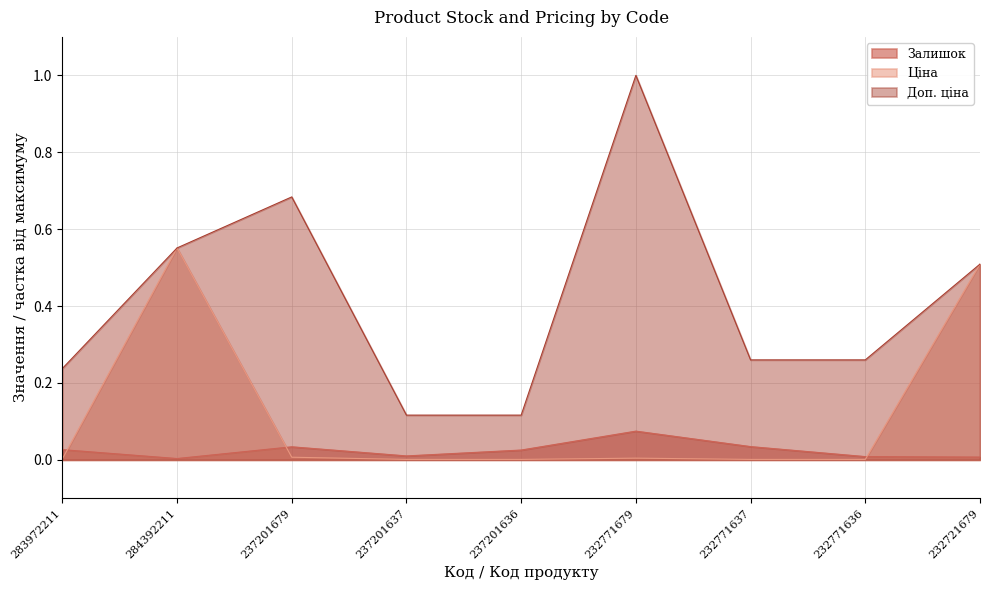

What is the label of the 4th point from the left?

237201637